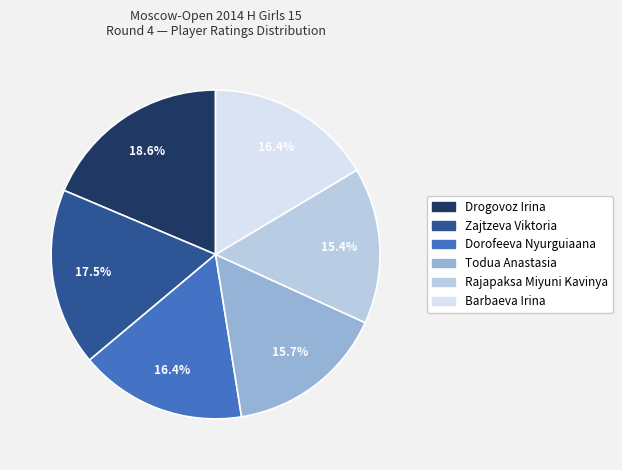

Is there a majority slice in this chart?

No